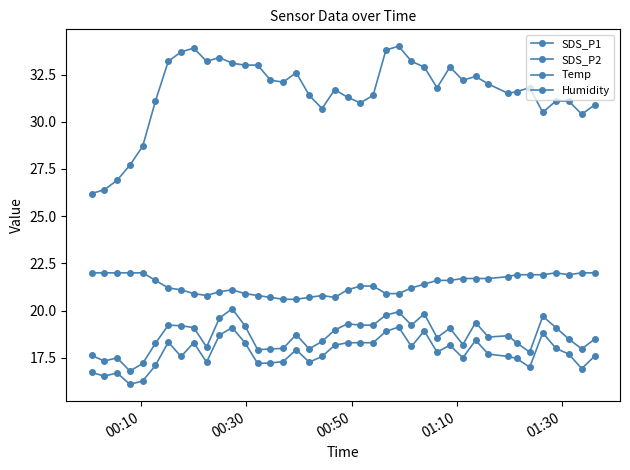

Is this an area chart (filled region under the line)?

No